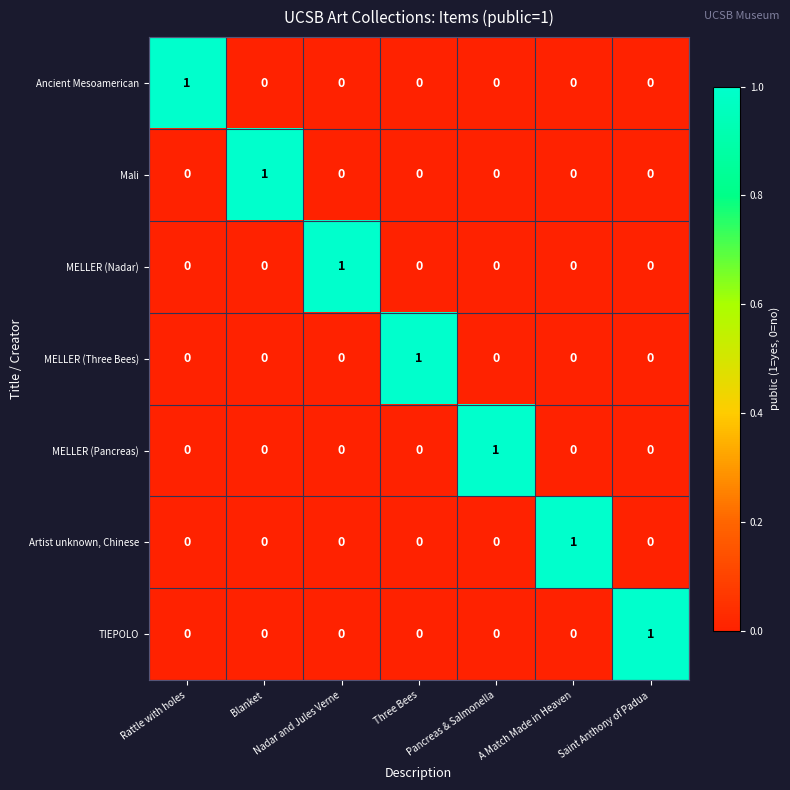

The value of Artist unknown, Chinese at Three Bees is 0. True or false?

True